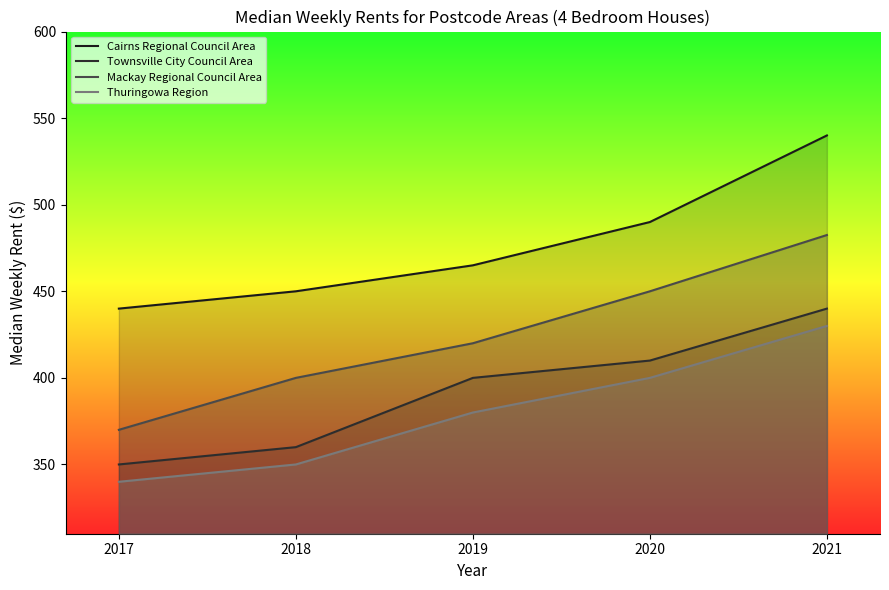

Reading left to right, what are all the values shown in this chart?

Cairns Regional Council Area: 440.0	450.0	465.0	490.0	540.0
Townsville City Council Area: 350.0	360.0	400.0	410.0	440.0
Mackay Regional Council Area: 370.0	400.0	420.0	450.0	482.5
Thuringowa Region: 340.0	350.0	380.0	400.0	430.0